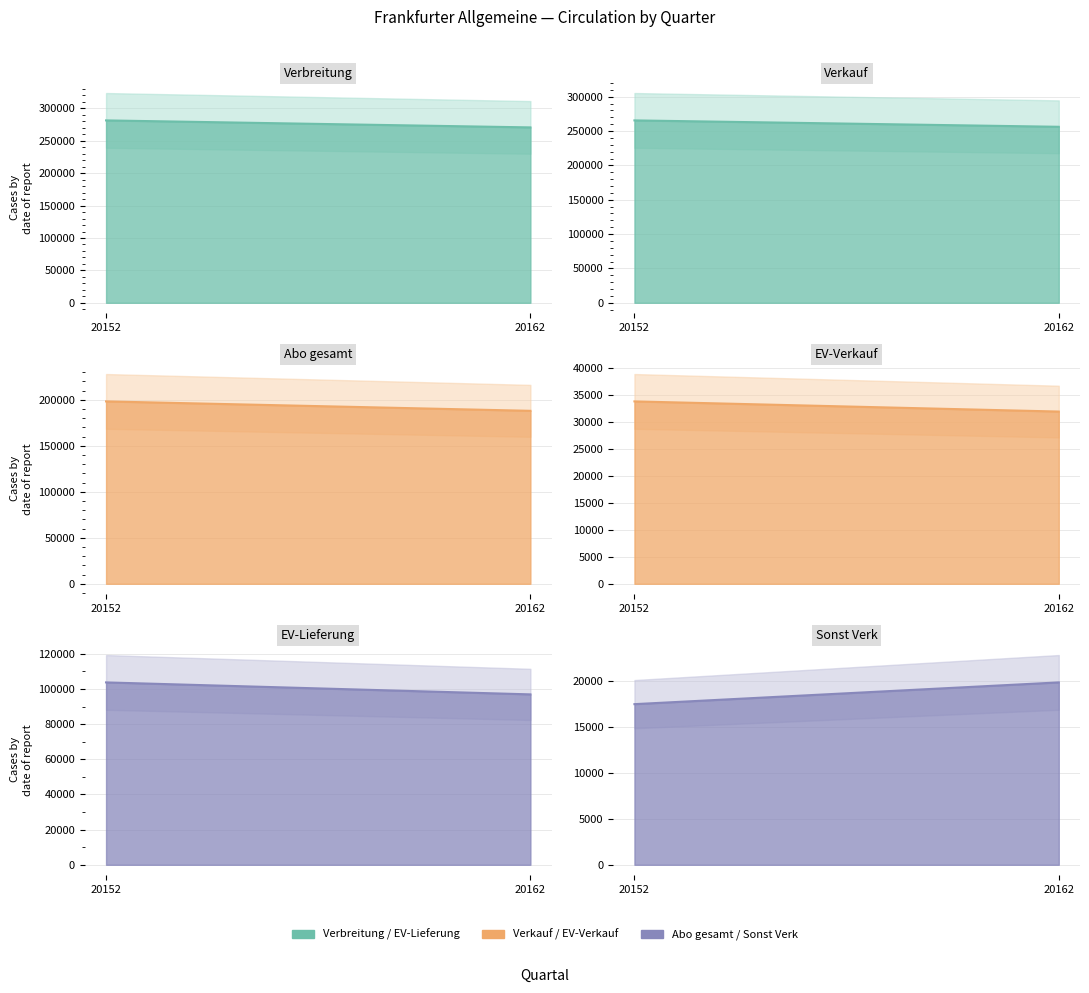

Reading right to left, what are all the values shown in this chart?

Verbreitung: 20162=270633	20152=281429
Verkauf: 20162=256188	20152=265481
Abo gesamt: 20162=188008	20152=198248
EV-Verkauf: 20162=31907	20152=33788
EV-Lieferung: 20162=96925	20152=103741
Sonst Verk: 20162=19878	20152=17508